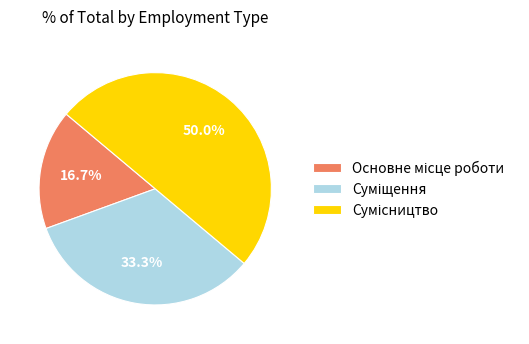

Between Основне місце роботи and Суміщення, which is larger?

Суміщення